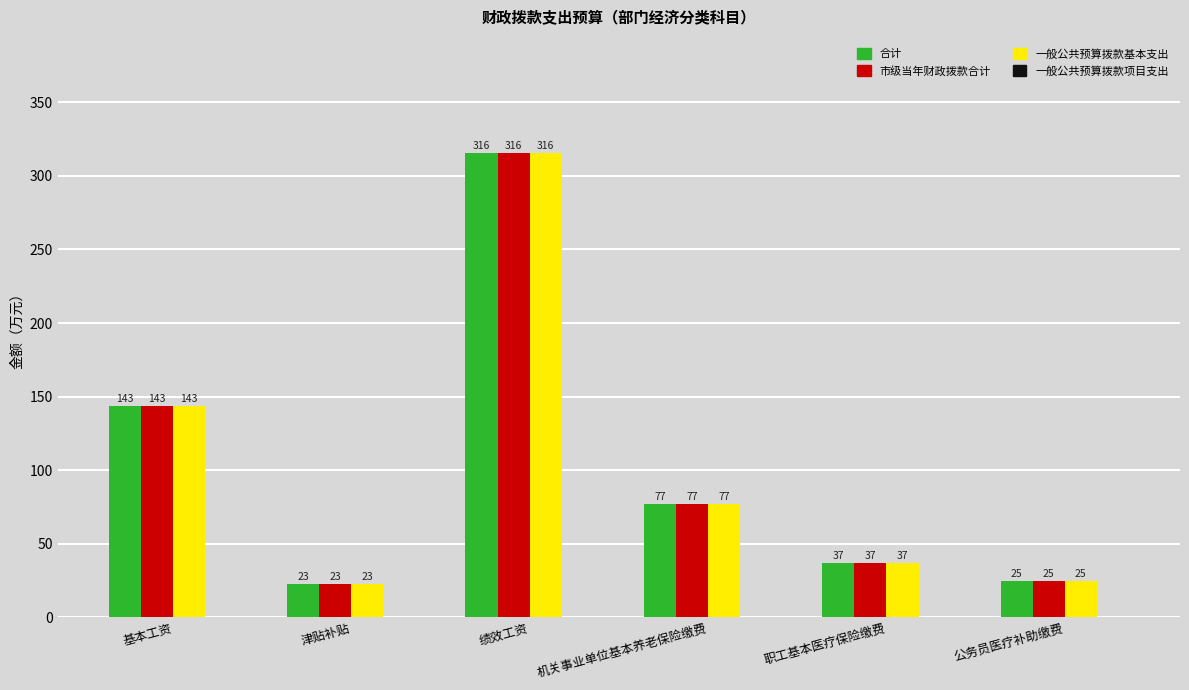

What is the difference between the 合计 values at 机关事业单位基本养老保险缴费 and 绩效工资?

238.5